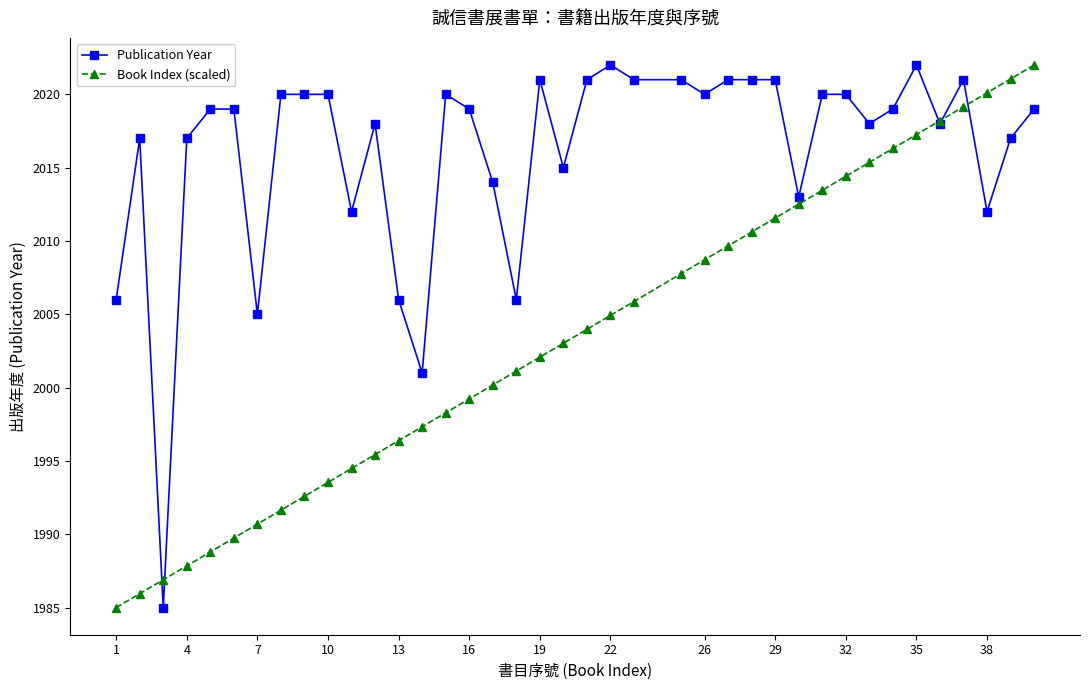

Which series has the largest total across all categories?

Publication Year